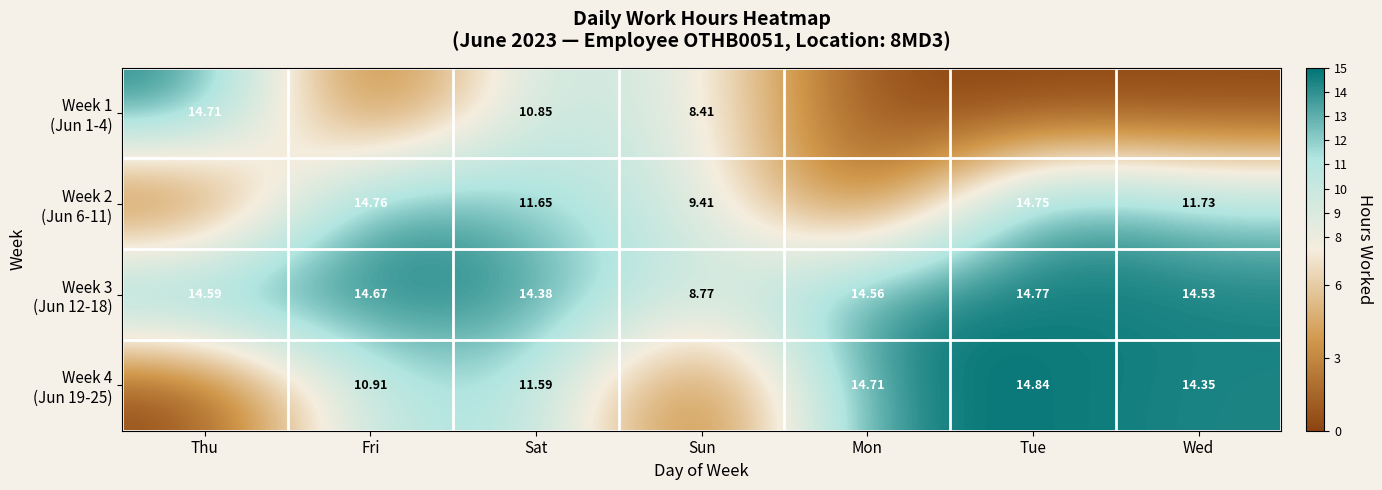

Which series changed the most between Fri and Tue?

Week 4 (Jun 19-25)